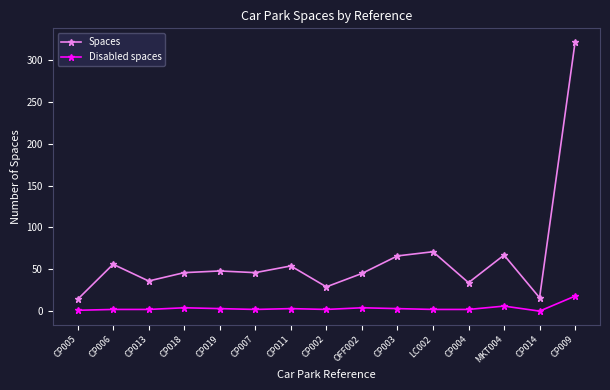

What is the label of the 14th point from the left?

CP014